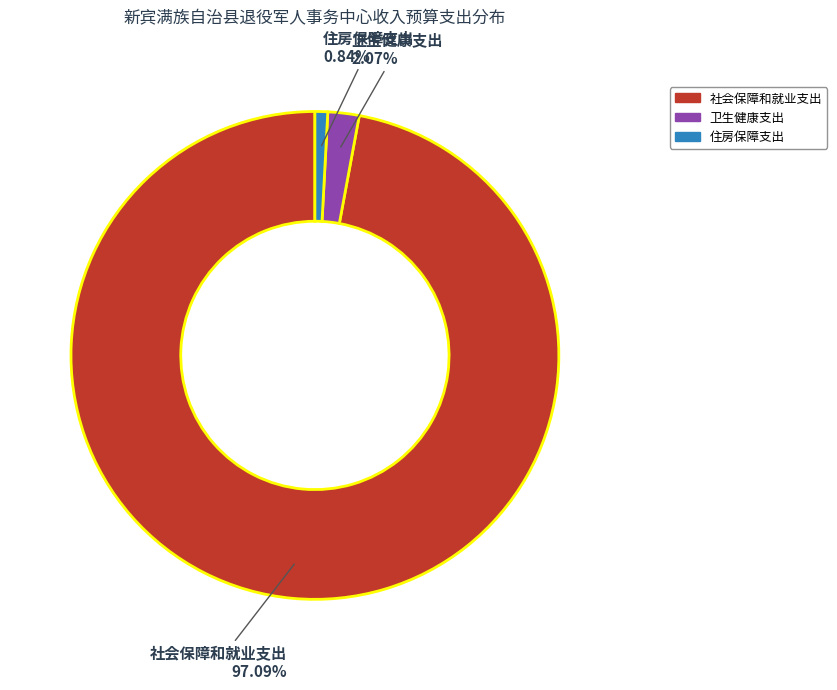

Count the number of slices in the pie.

3